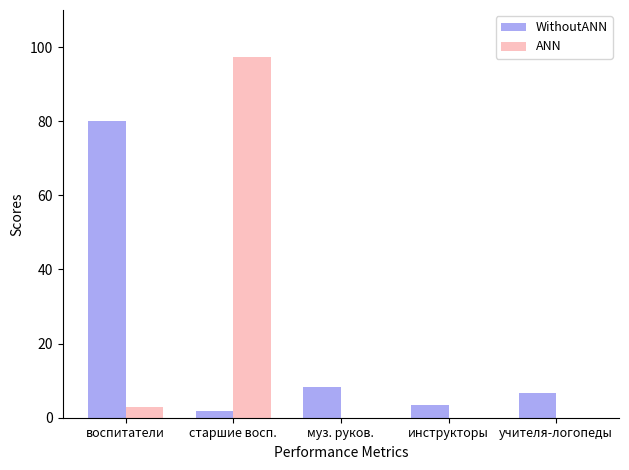

The value of ANN at муз. руков. is 0.0. True or false?

True